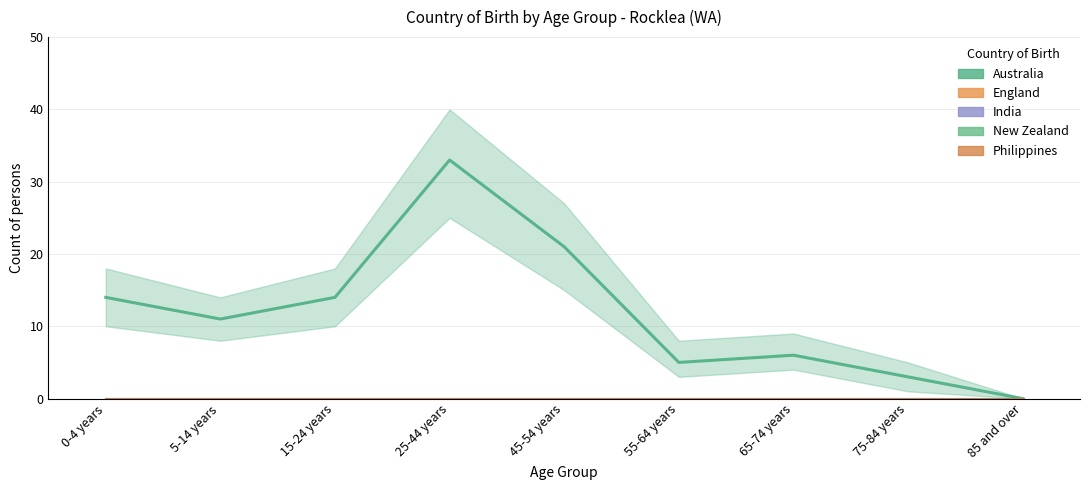

What is the total value across all series at 25-44 years?

33